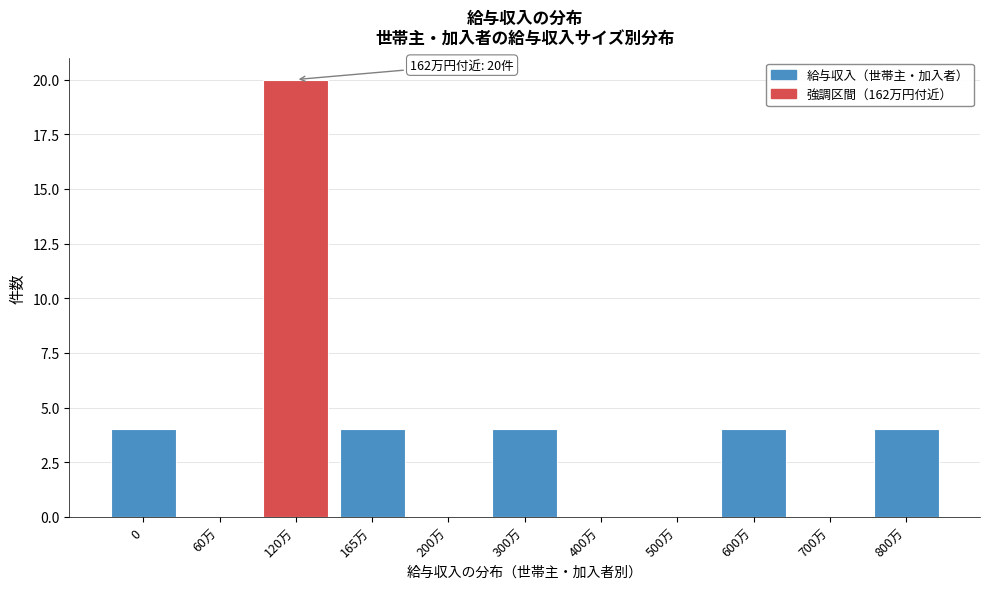

Reading left to right, list all the values displayed in this chart.

0=4	60万=0	120万=20	165万=4	200万=0	300万=4	400万=0	500万=0	600万=4	700万=0	800万=4